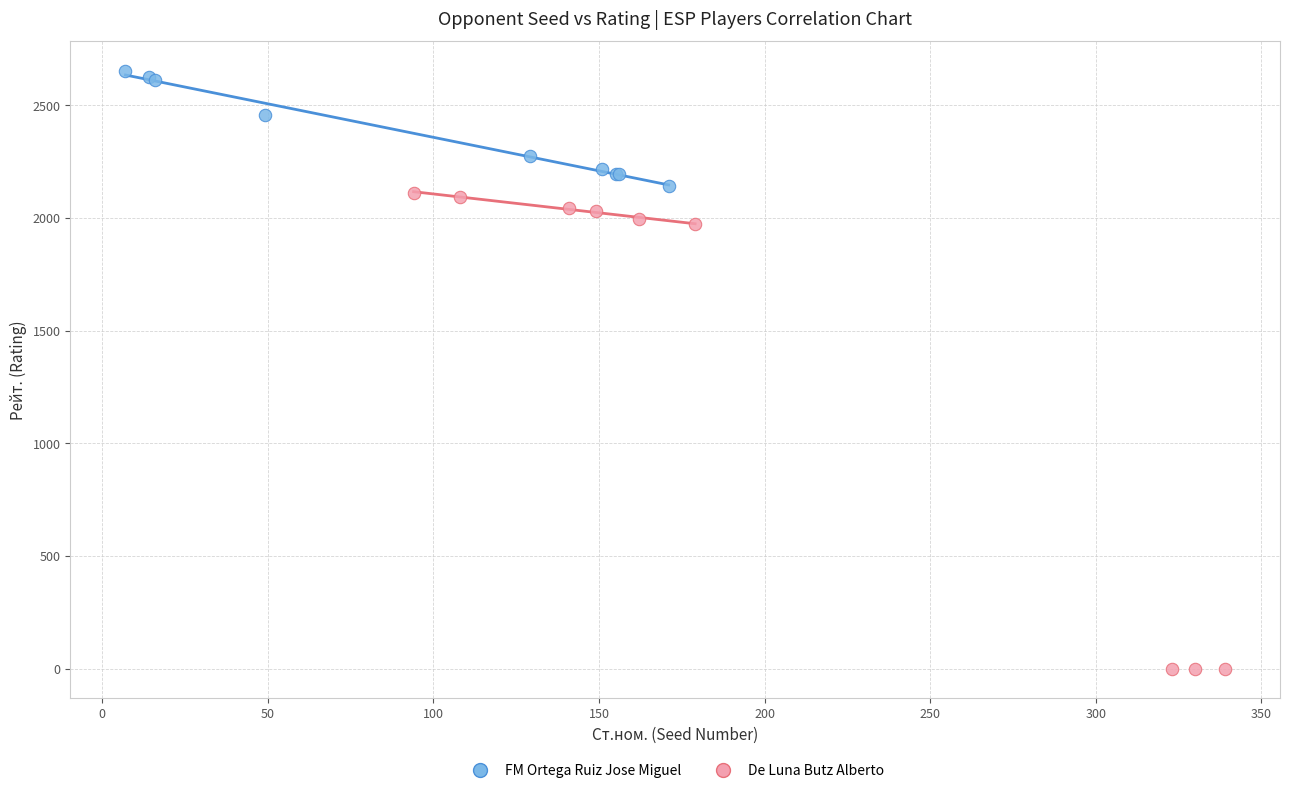

Which series contains the highest Y value?

FM Ortega Ruiz Jose Miguel